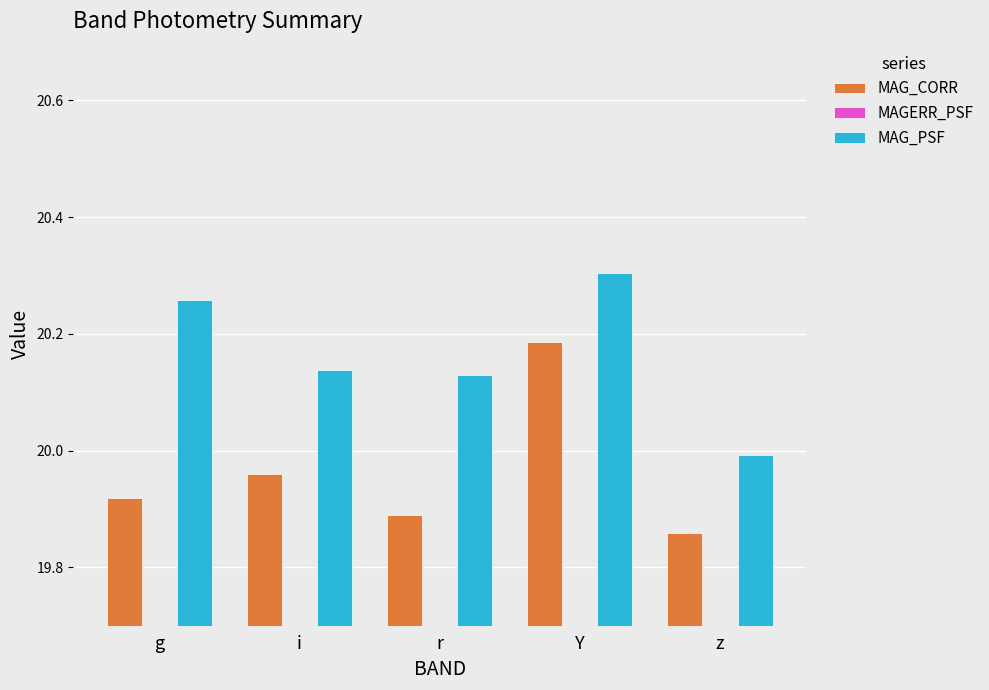

At Y, list the series in order from smallest to largest.

MAGERR_PSF, MAG_CORR, MAG_PSF